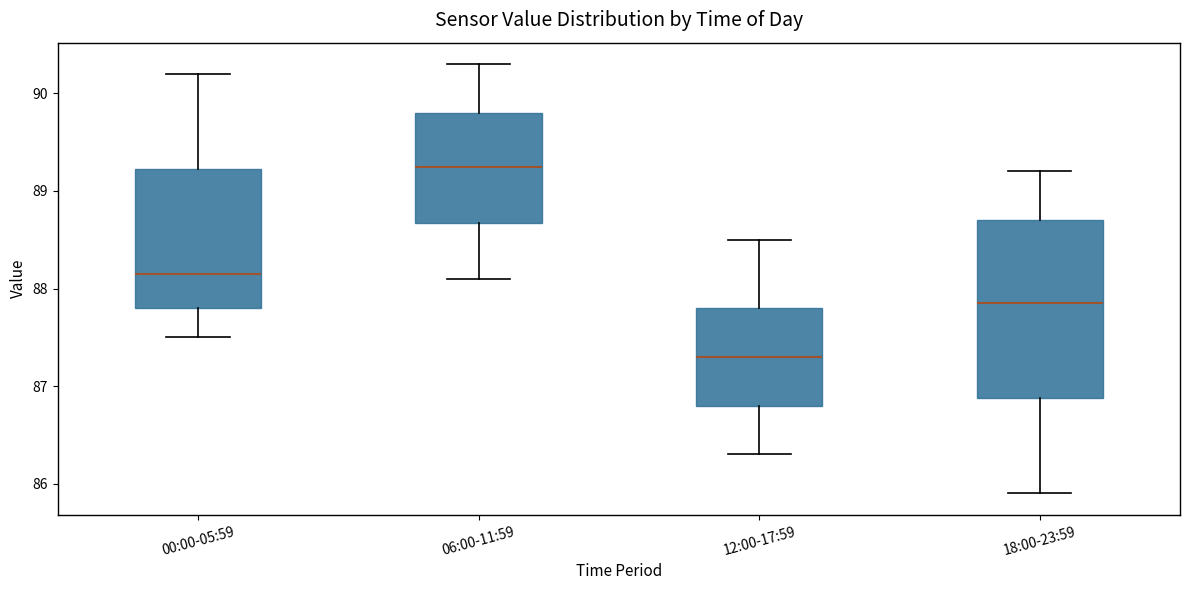

Reading left to right, transcribe this box plot: for each box, give where its median line is, the range the box spans, and where its two whiskers end, as read against the y-axis. The values are not printed on the chart, so give them approximately, as read against the axis.

00:00-05:59: median 88.2, box 87.8 to 89.2, whiskers 87.5 to 90.2
06:00-11:59: median 89.3, box 88.7 to 89.8, whiskers 88.1 to 90.3
12:00-17:59: median 87.3, box 86.8 to 87.8, whiskers 86.3 to 88.5
18:00-23:59: median 87.9, box 86.9 to 88.7, whiskers 85.9 to 89.2